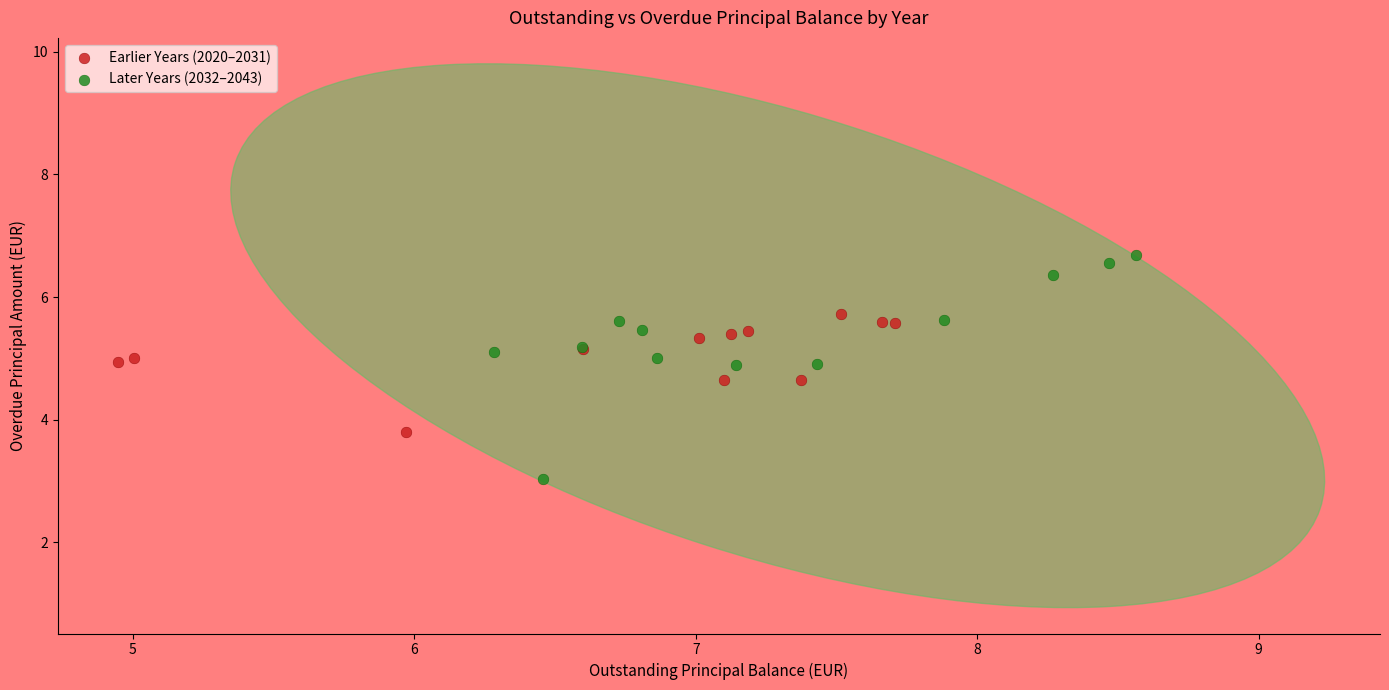

Which series reaches the minimum Y coordinate?

Later Years (2032–2043)